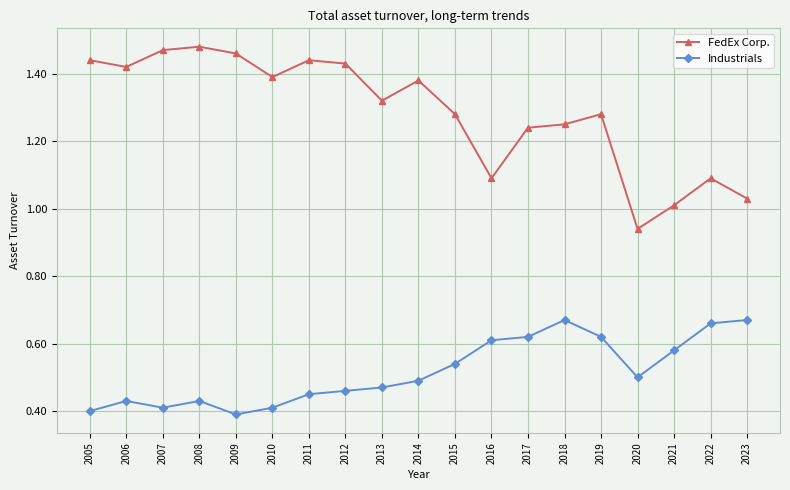

Where is the first local maximum for Industrials?

2006